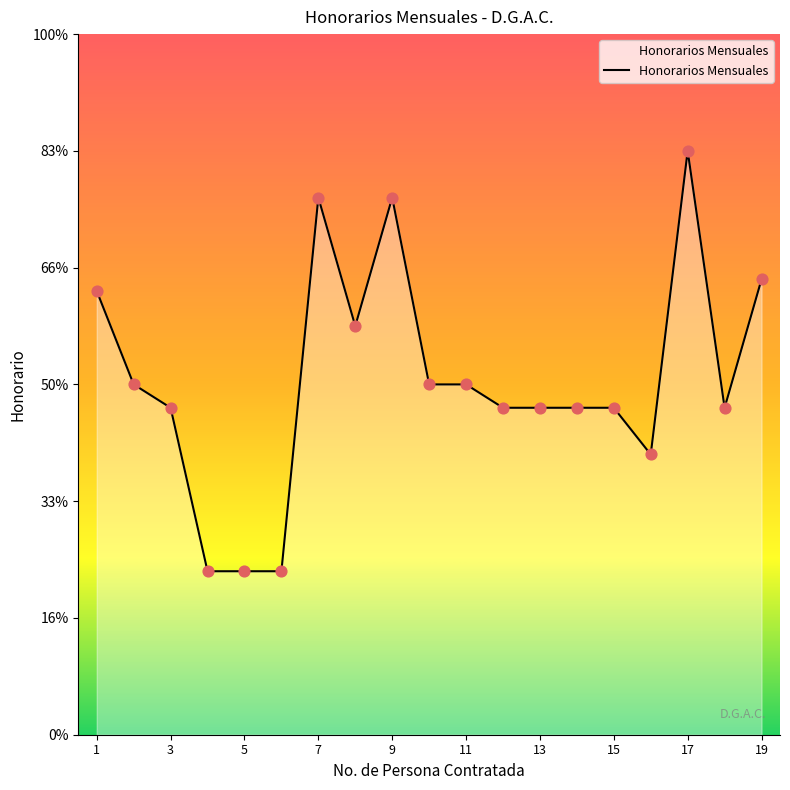

Does the chart have visible grid lines?

No